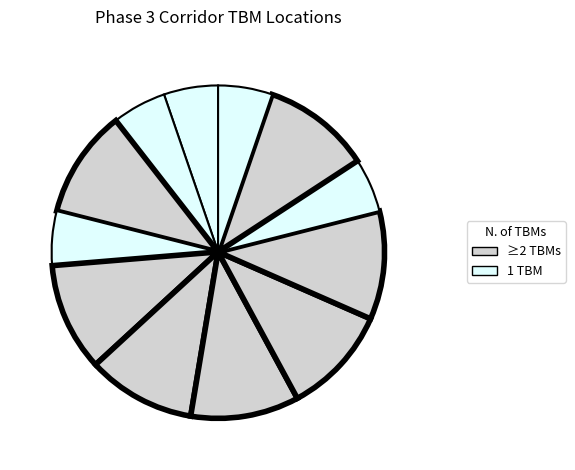

Count the number of slices in the pie.

12